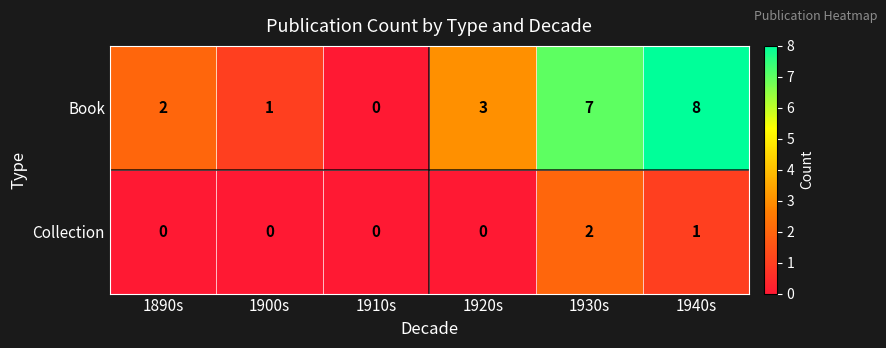

What is the sum of all Book values?

21